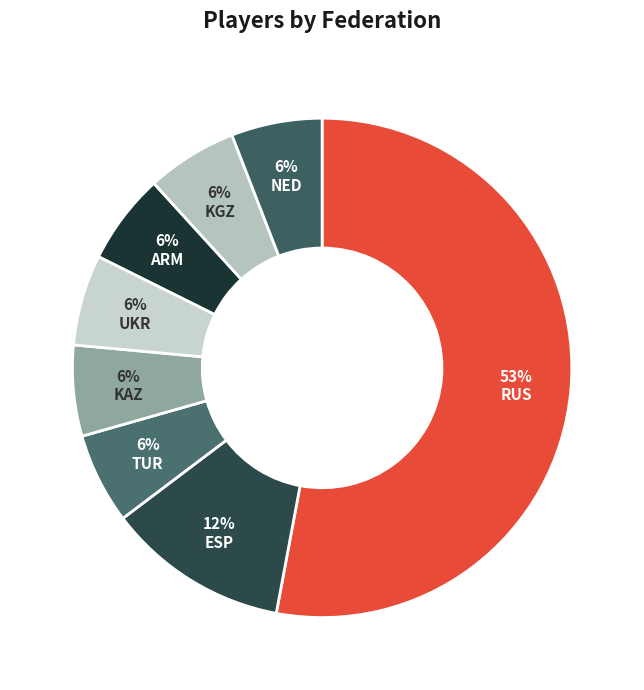

What percentage is the ESP slice, to the nearest percent?

12%